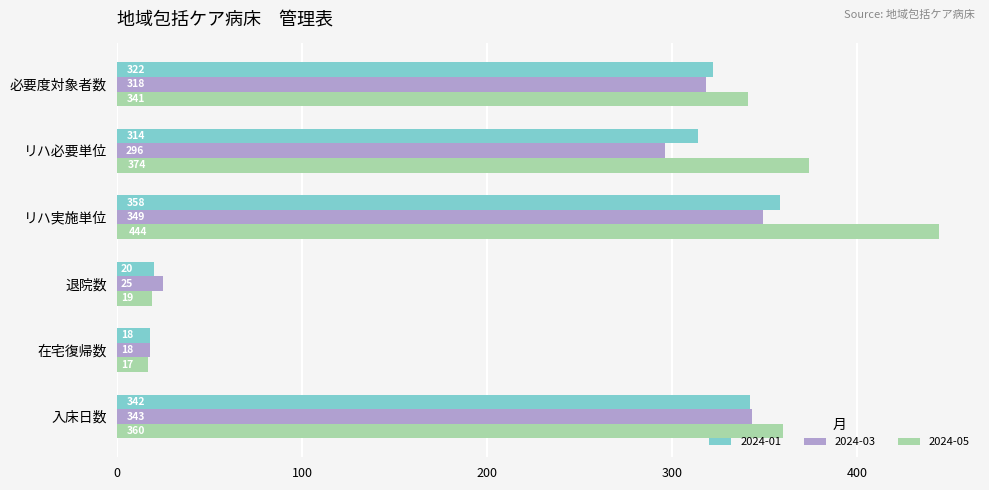

The value of 2024-03 at リハ実施単位 is 349. True or false?

True